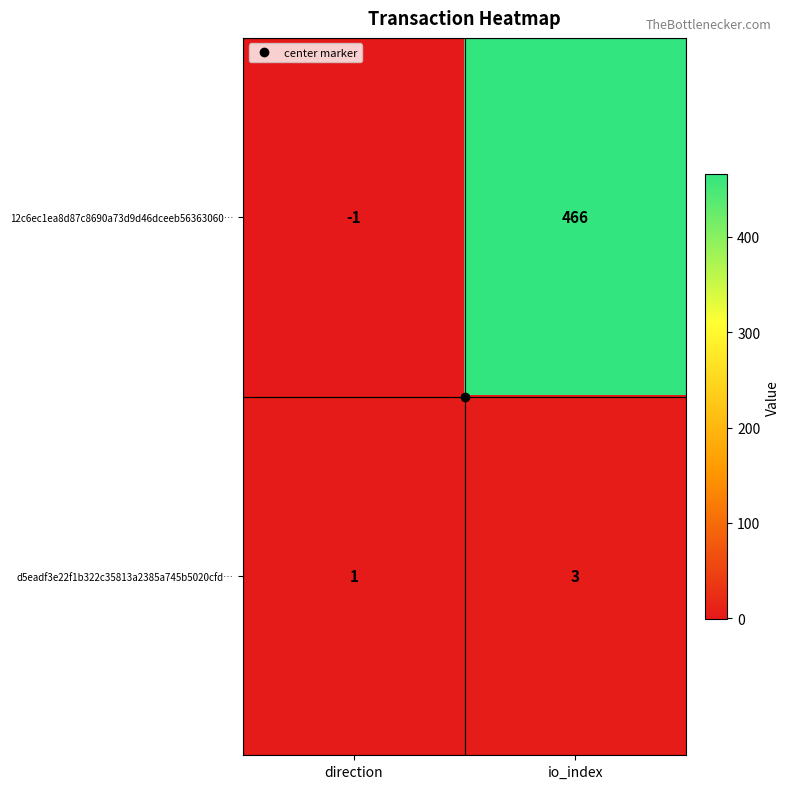

At how many categories does at least one series exceed 214?

1